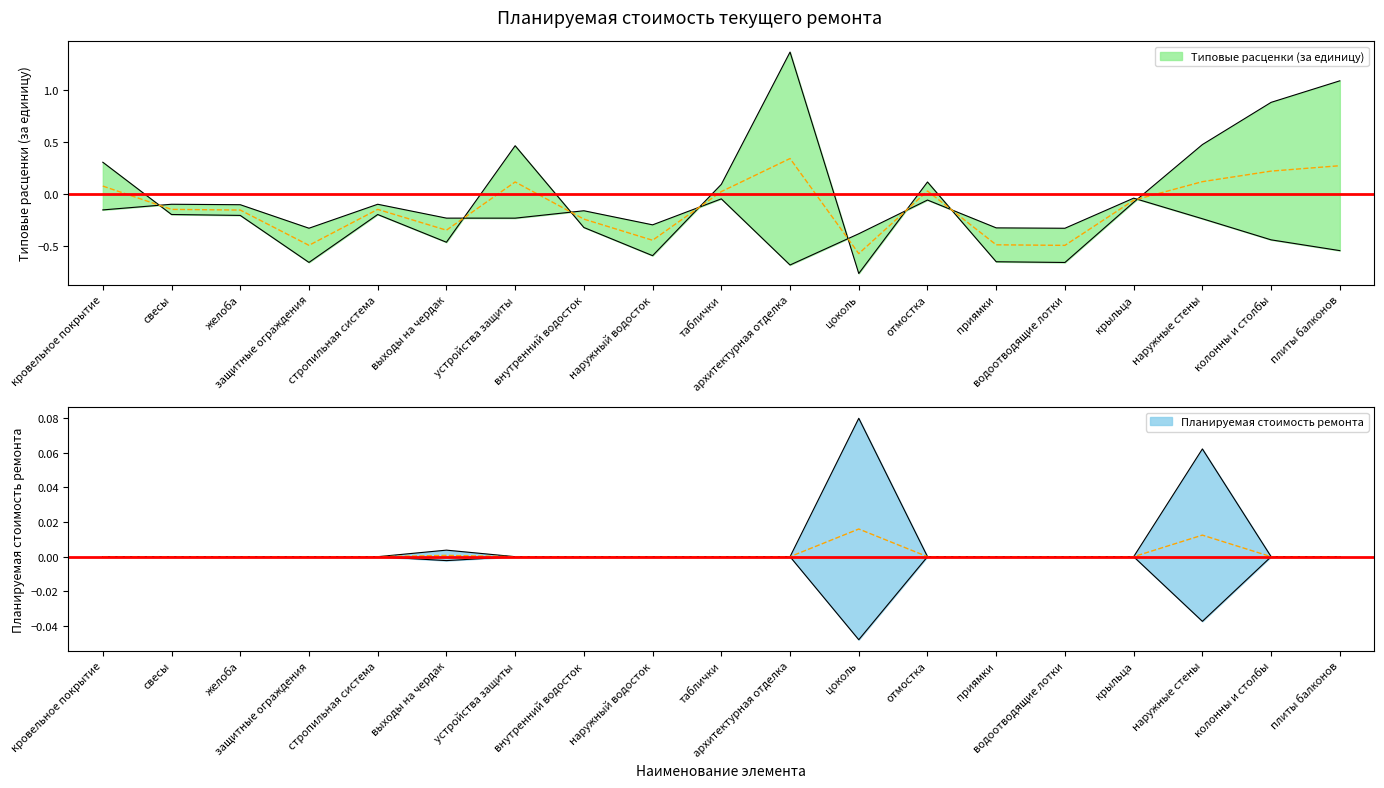

What is the minimum value shown in the chart?

-0.8